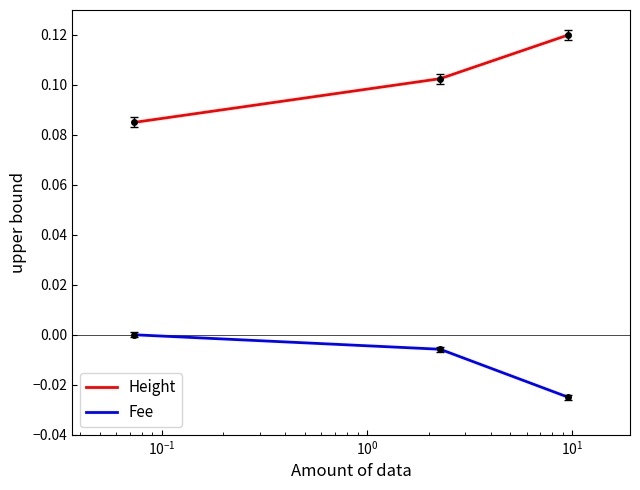

List the series in order of their peak value, highest first.

Height, Fee